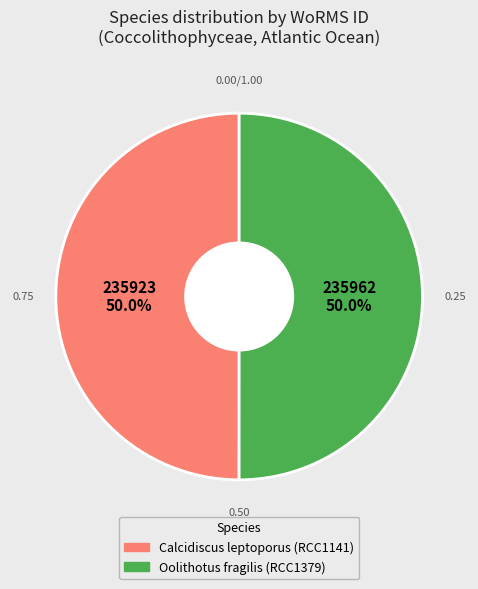

Combined, do Oolithotus fragilis (RCC1379) and Calcidiscus leptoporus (RCC1141) account for over 50%?

Yes